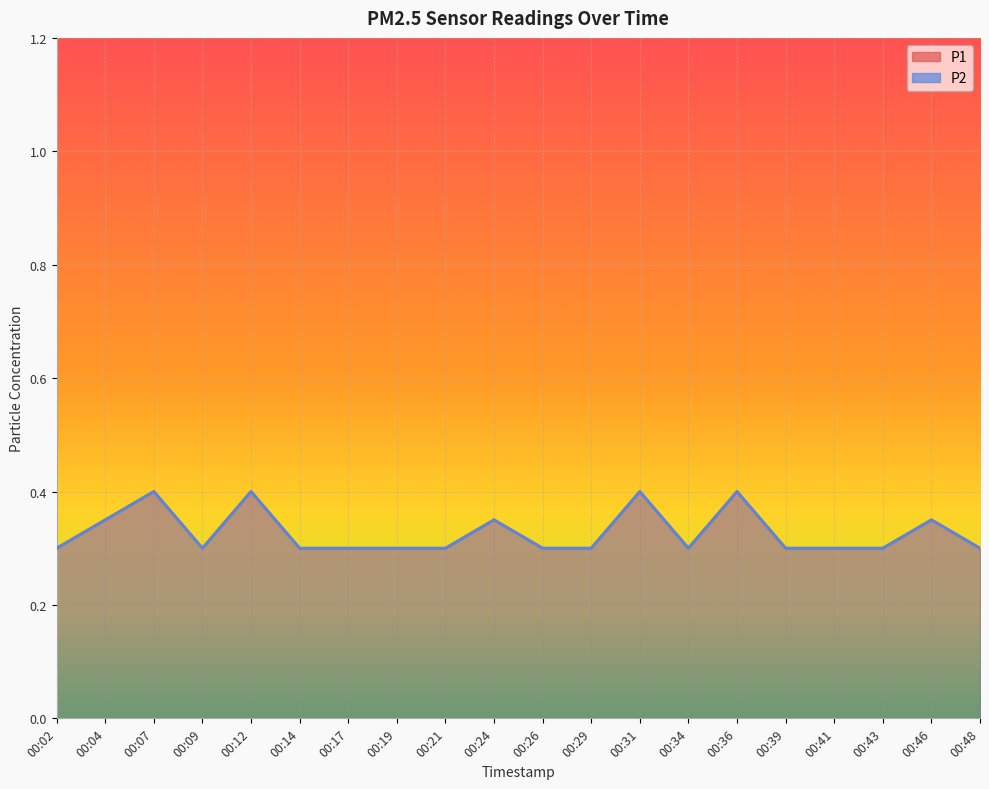

Reading right to left, list all the values displayed in this chart.

P1: 0.3	0.3	0.3	0.3	0.3	0.4	0.3	0.4	0.3	0.3	0.3	0.3	0.3	0.3	0.3	0.4	0.3	0.4	0.3	0.3
P2: 0.3	0.3	0.3	0.3	0.3	0.4	0.3	0.4	0.3	0.3	0.3	0.3	0.3	0.3	0.3	0.4	0.3	0.4	0.3	0.3